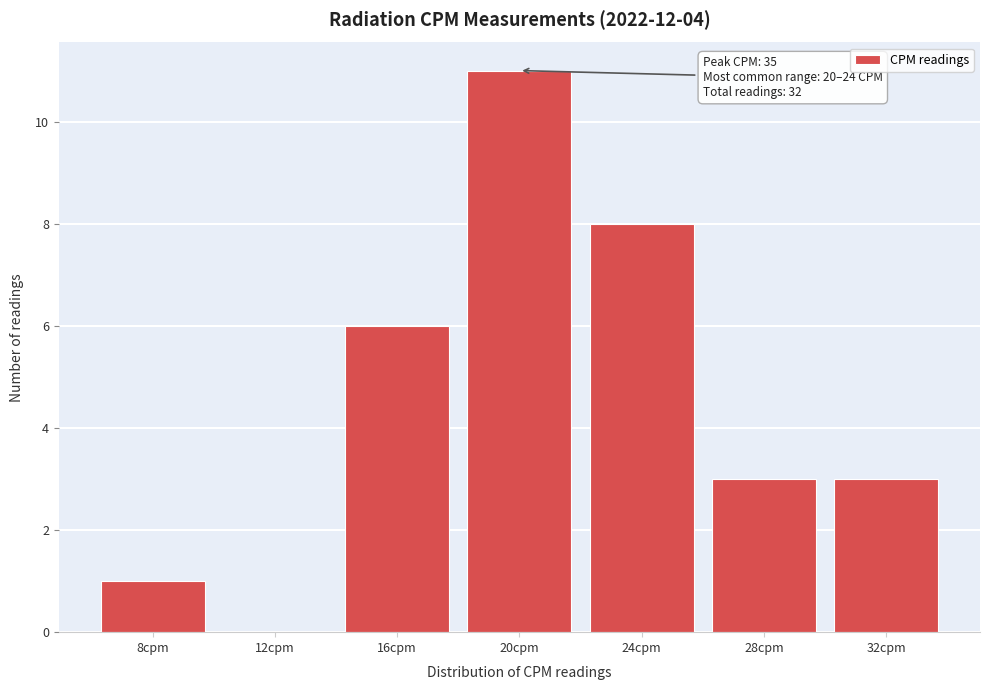

Reading left to right, transcribe all the data shown in this chart.

8cpm=1	12cpm=0	16cpm=6	20cpm=11	24cpm=8	28cpm=3	32cpm=3